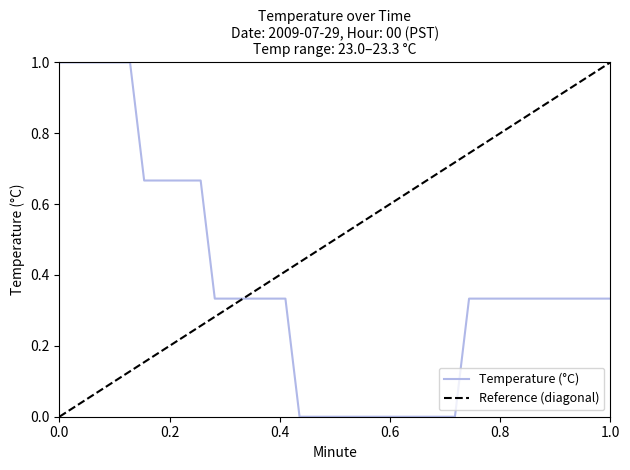

True or false: there are more than 2 points higher than both neighbors.

False